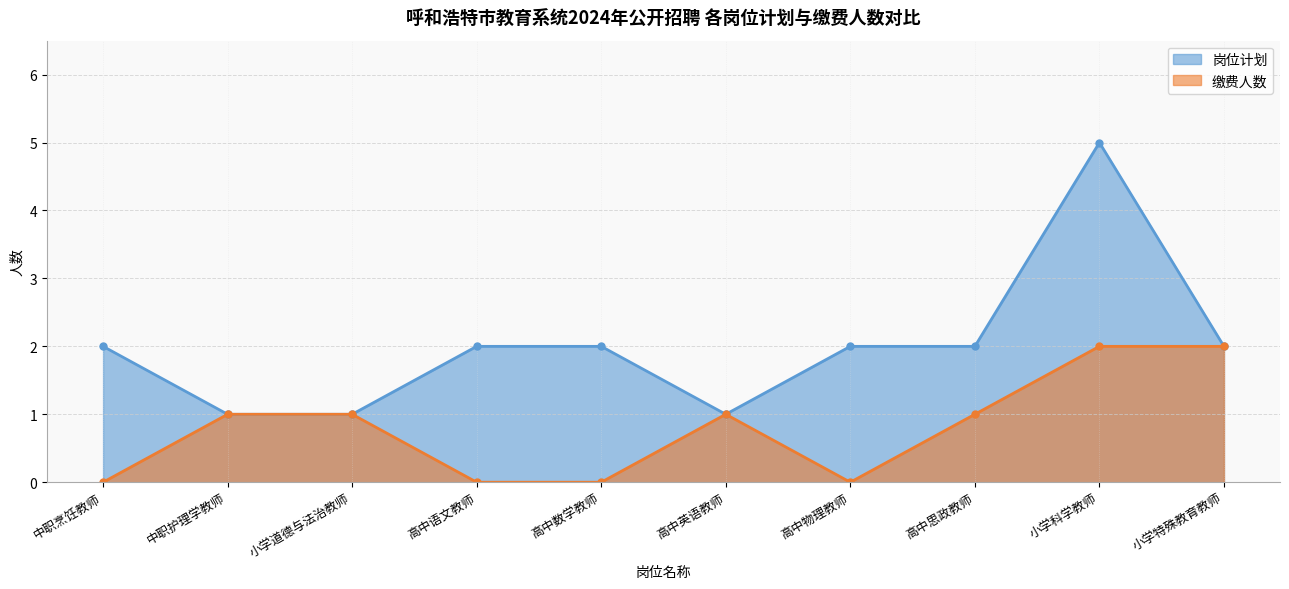

Rank the series by their average value, from lowest to highest.

缴费人数, 岗位计划